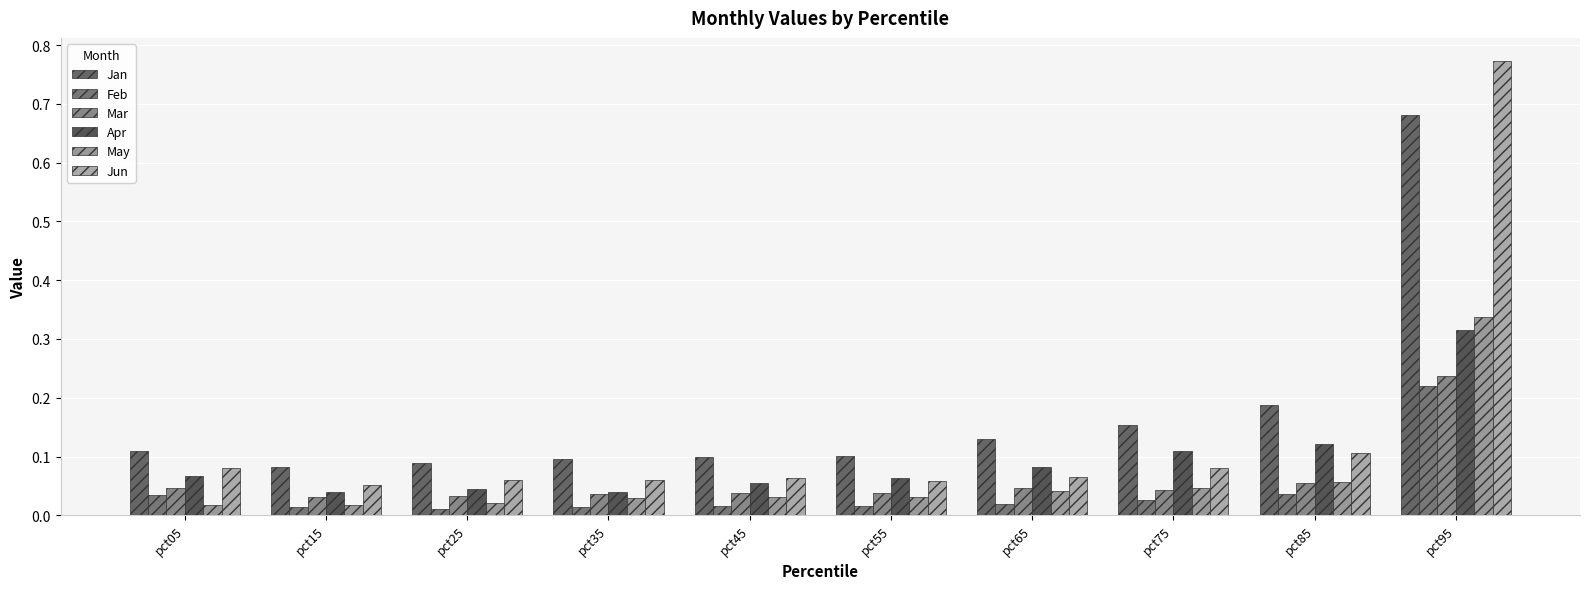

List the series in order of their peak value, lowest first.

Feb, Mar, Apr, May, Jan, Jun